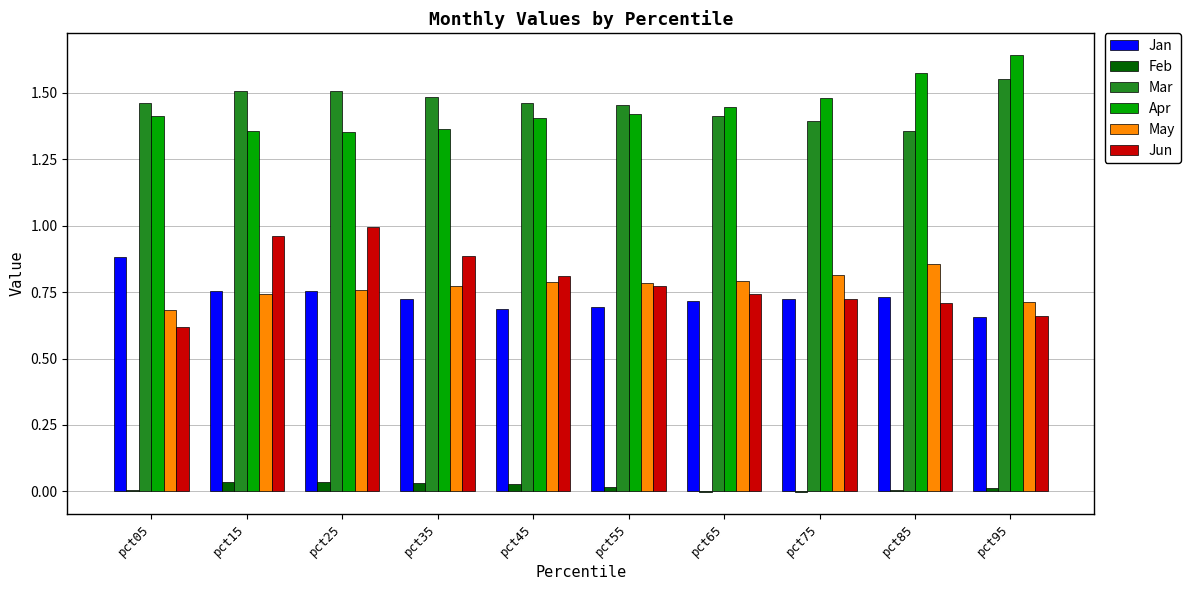

Is it true that Jun equals 0.7 at pct95?

True